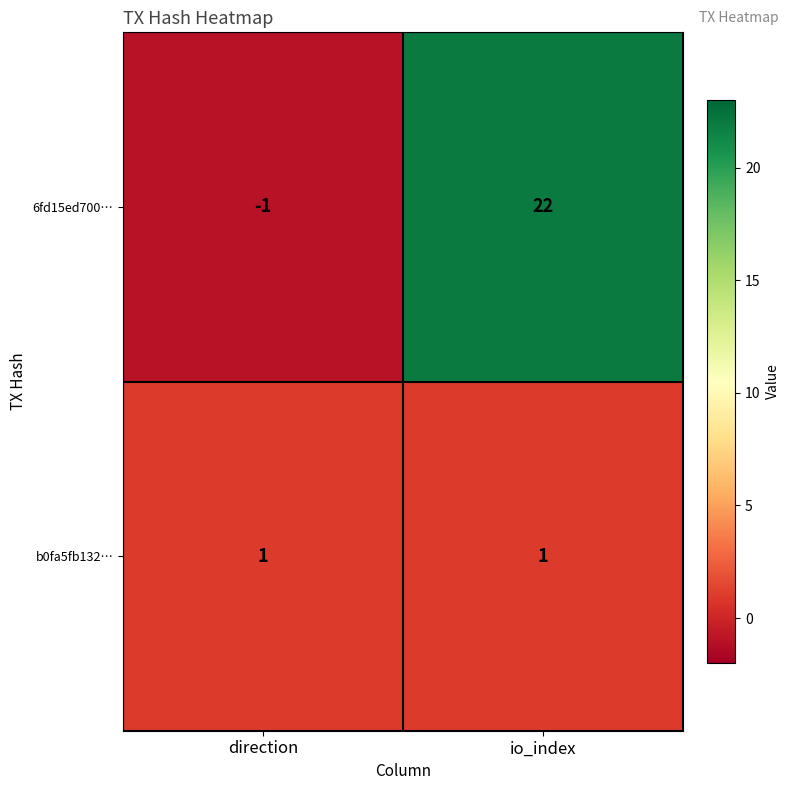

How many values in the 6fd15ed700… series are below 22?

1